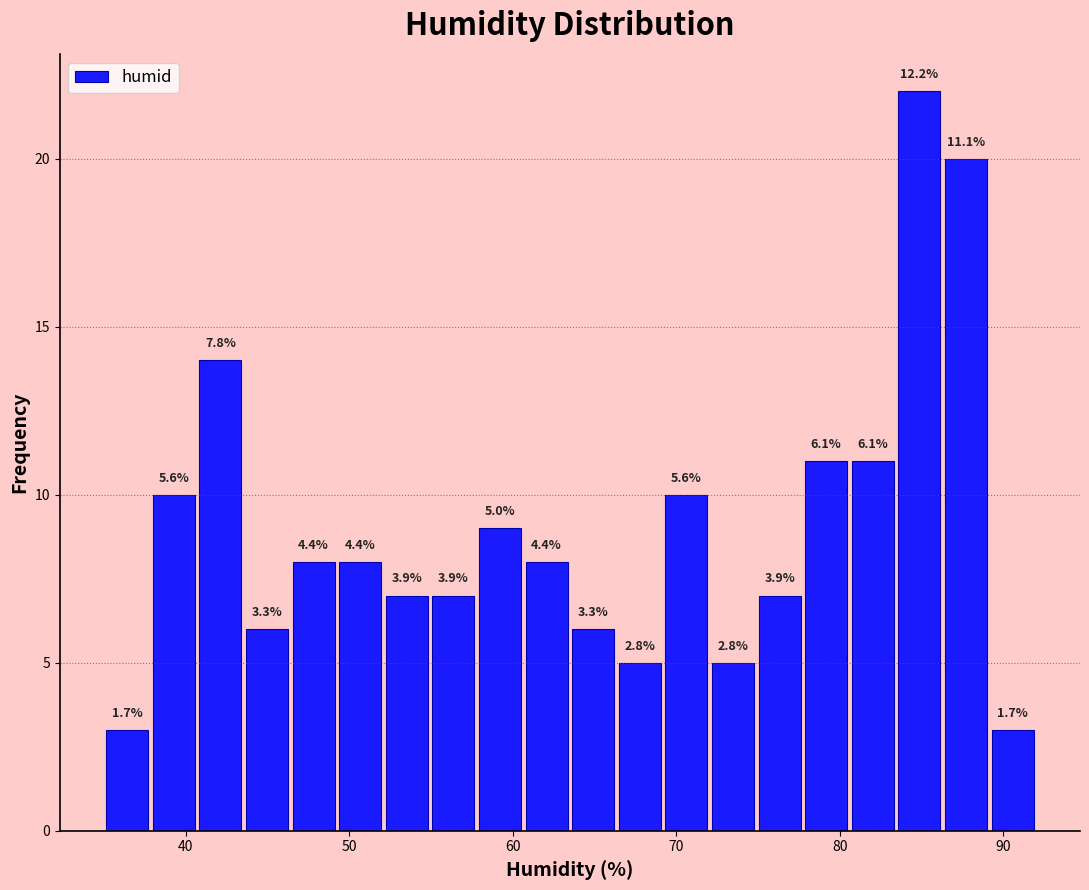

Read against the x-axis, roughly where is the centre of the tallest bar?

85